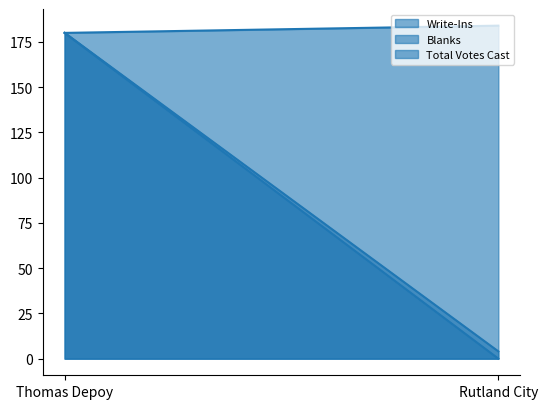

Reading left to right, extract all data points from this chart.

Write-Ins: Thomas Depoy=180	Rutland City=4
Blanks: Thomas Depoy=180	Rutland City=0
Total Votes Cast: Thomas Depoy=180	Rutland City=184